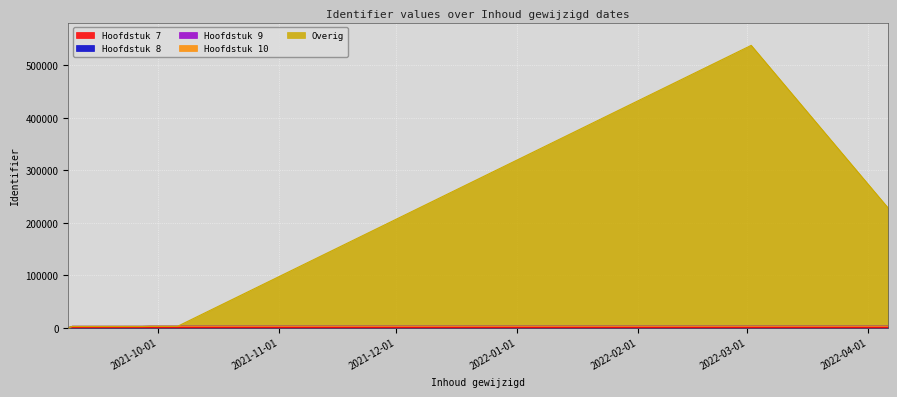

How many lines are shown in the chart?

5